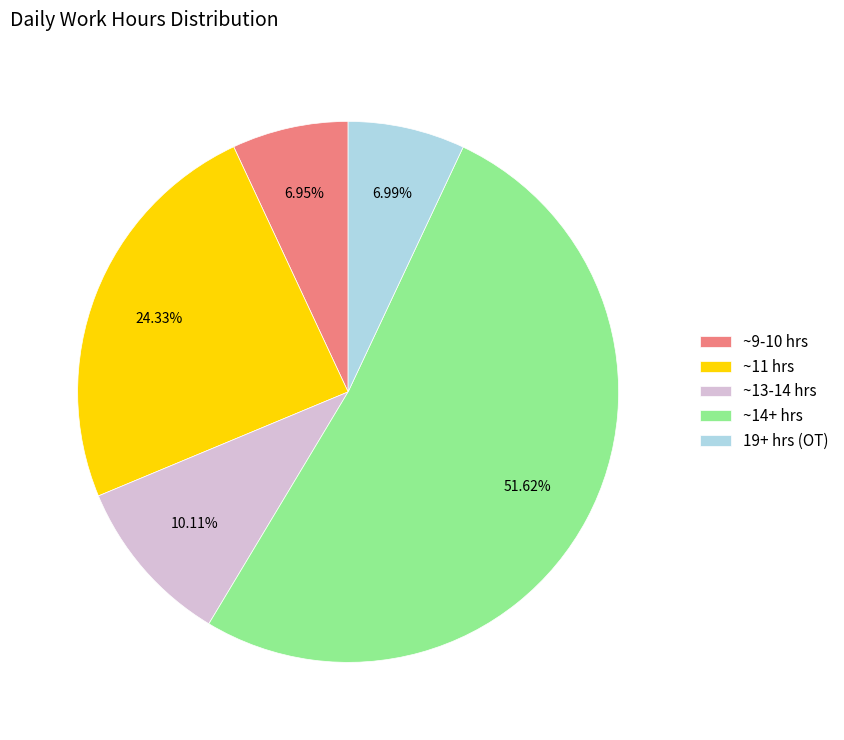

Combined, do ~14+ hrs and ~13-14 hrs account for over 50%?

Yes